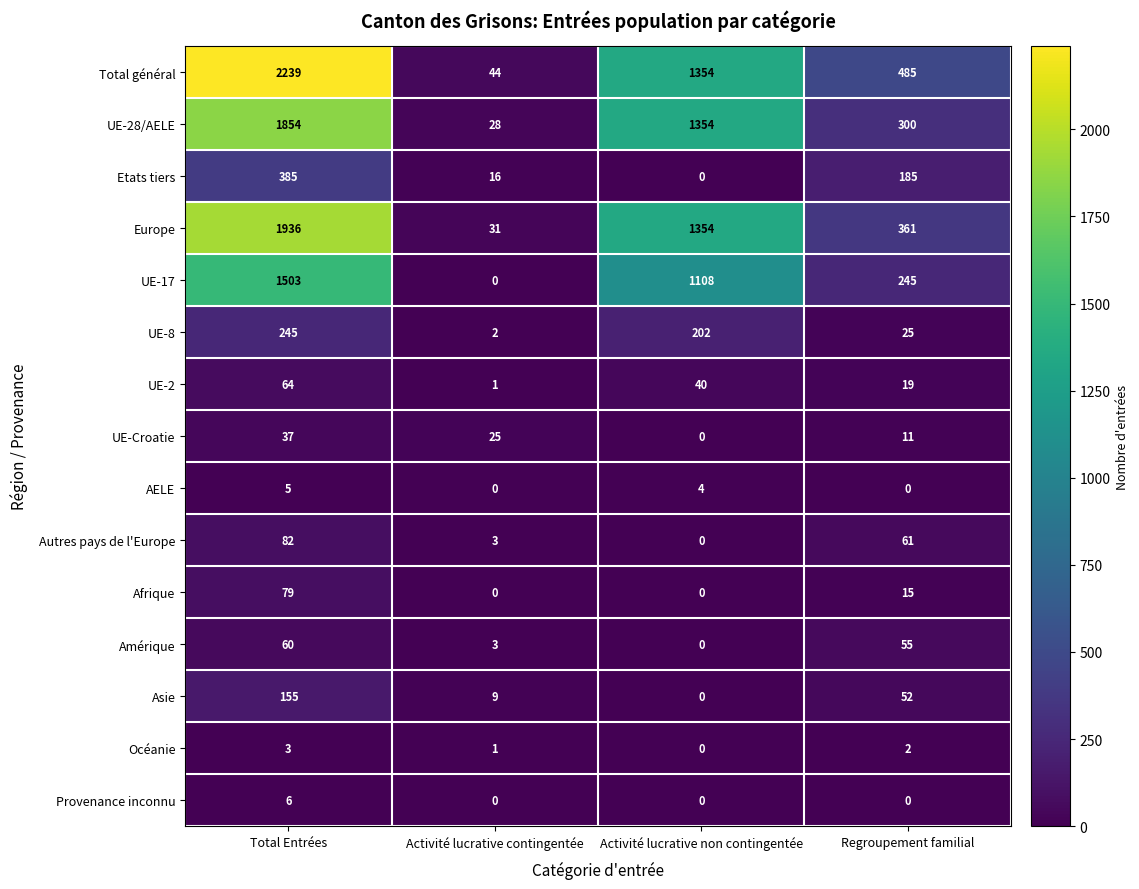

At which label does UE-8 first exceed 202?

Total Entrées